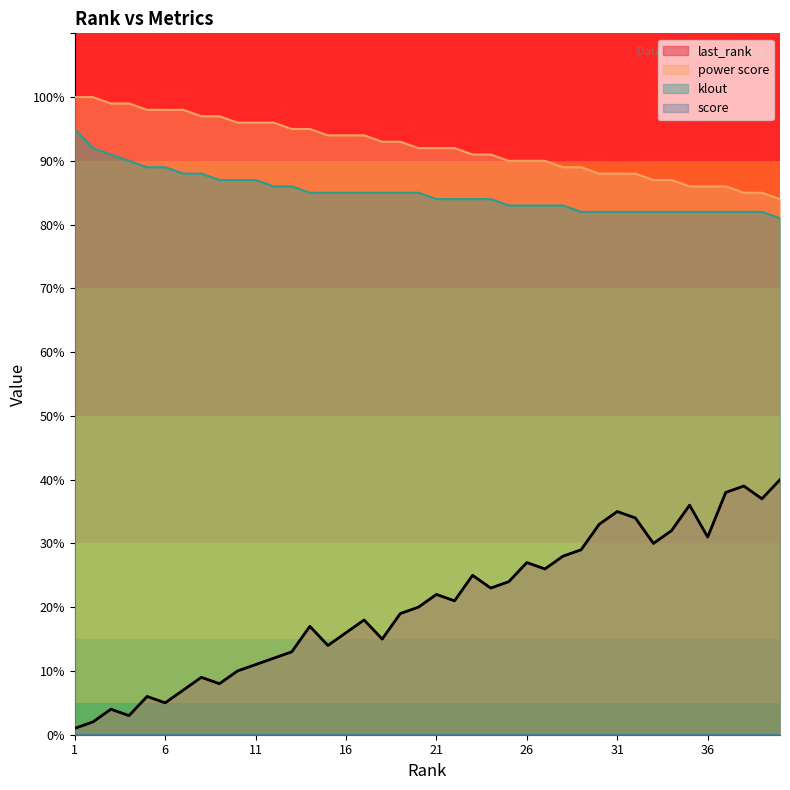

List the labels in order of power score value, largest first.

1, 2, 3, 4, 5, 6, 7, 8, 9, 10, 11, 12, 13, 14, 15, 16, 17, 18, 19, 20, 21, 22, 23, 24, 25, 26, 27, 28, 29, 30, 31, 32, 33, 34, 35, 36, 37, 38, 39, 40